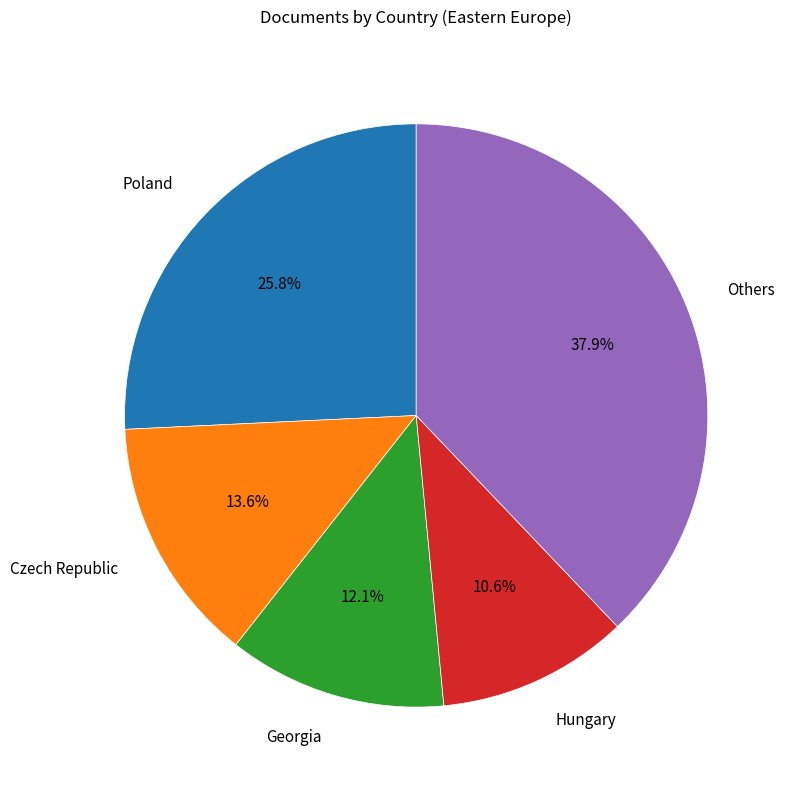

Does any single category account for the majority?

No